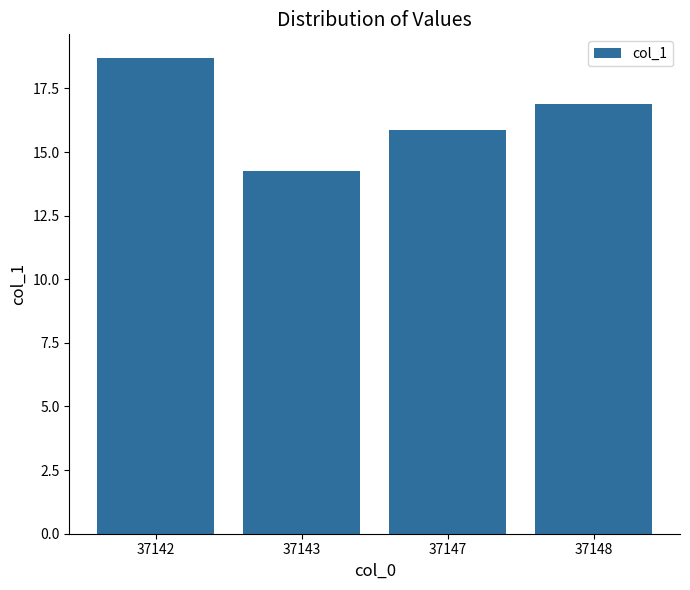

True or false: the data shows 6.8 at 37148.

False